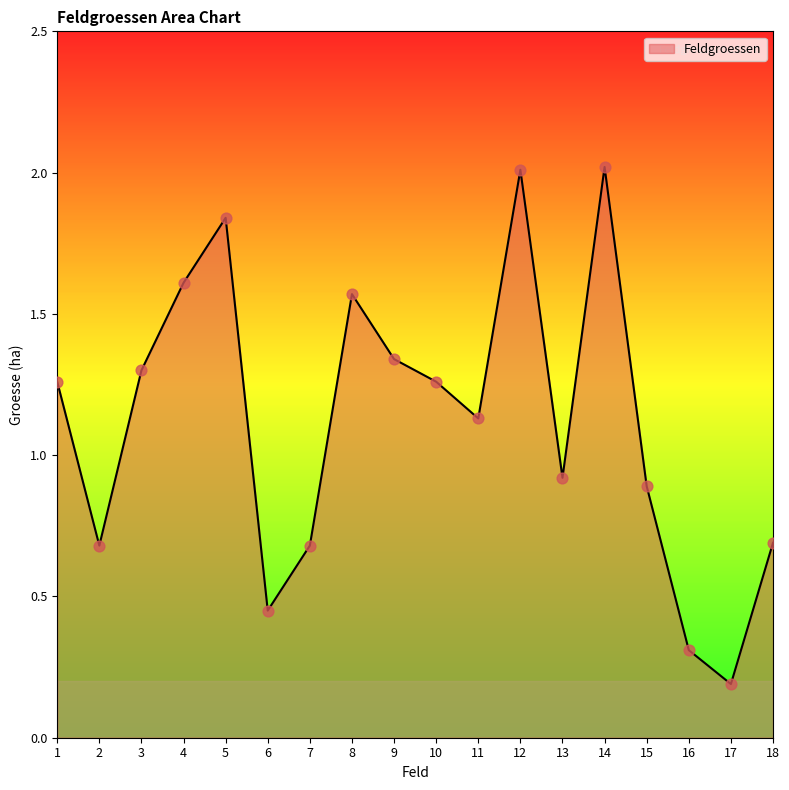

What is the change in value from 10 to 15?

-0.4